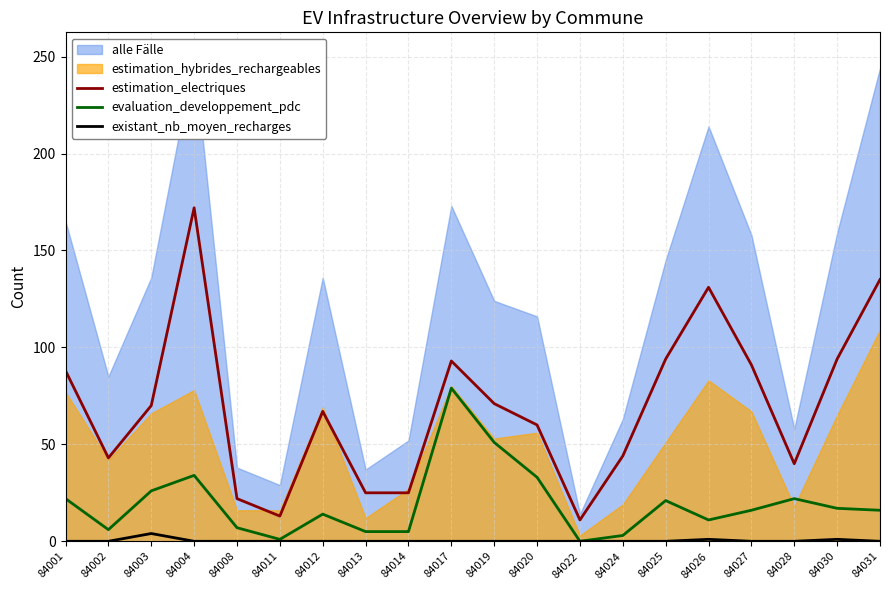

What is the highest value of the estimation_electriques series?

172